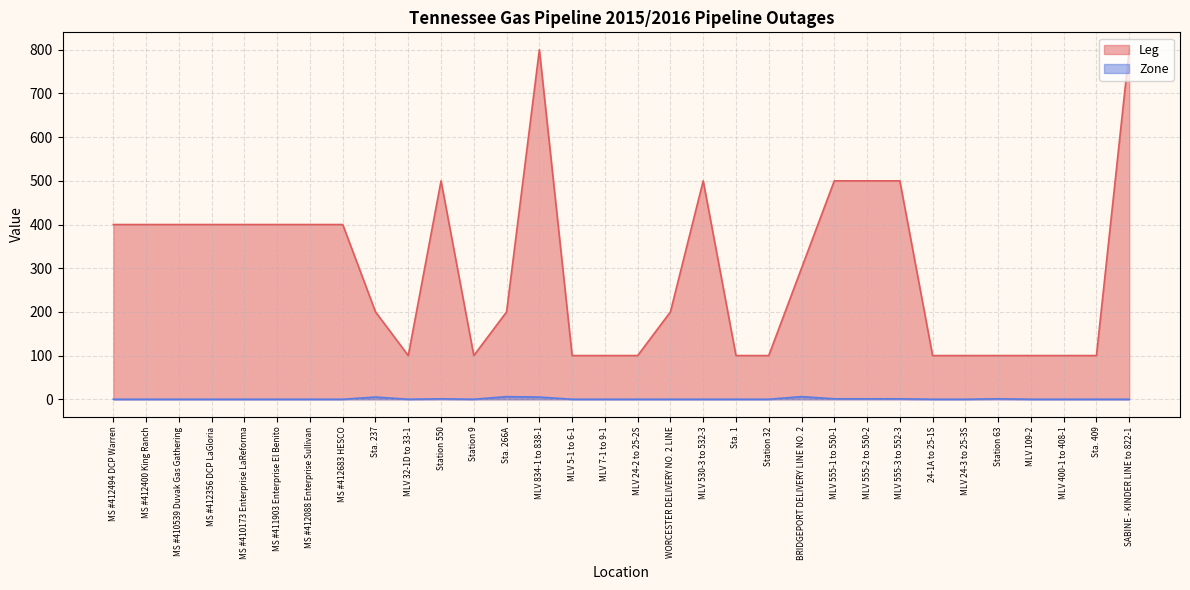

What is the difference between the second highest and second lowest values in the Zone series?

6